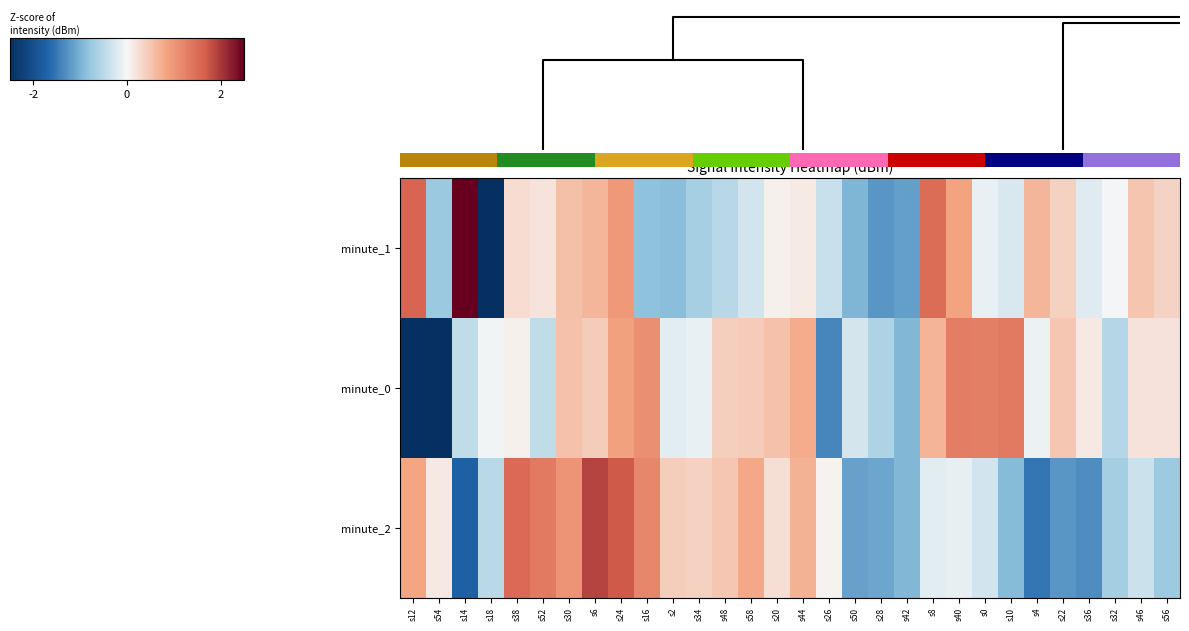

How many data points in minute_0 are above 0?

17